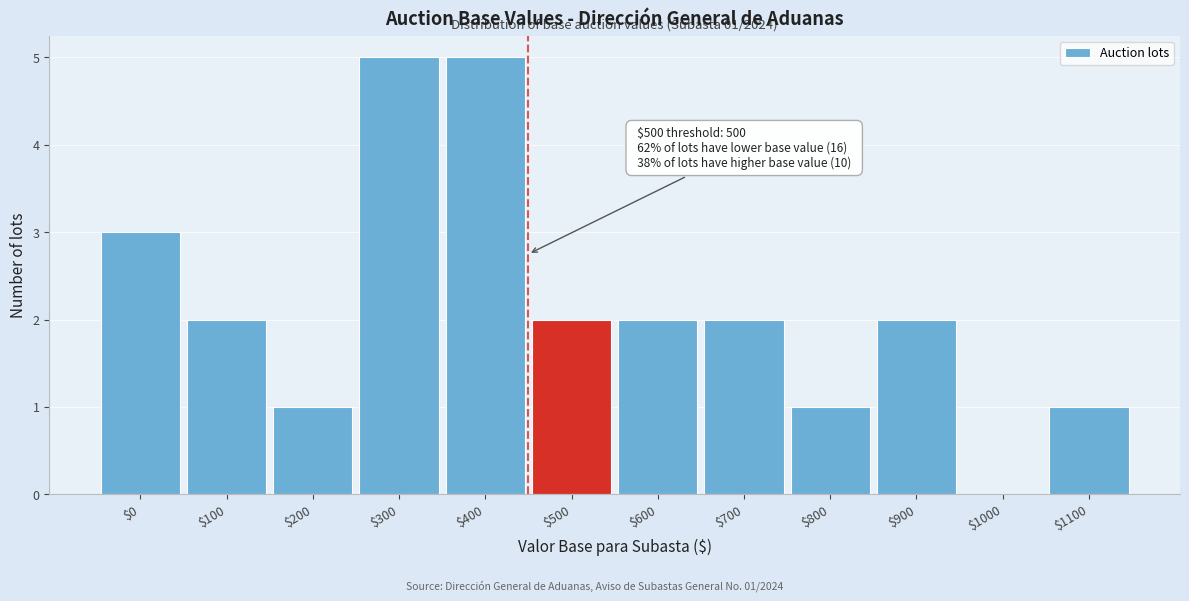

What is the sum of all values?

26